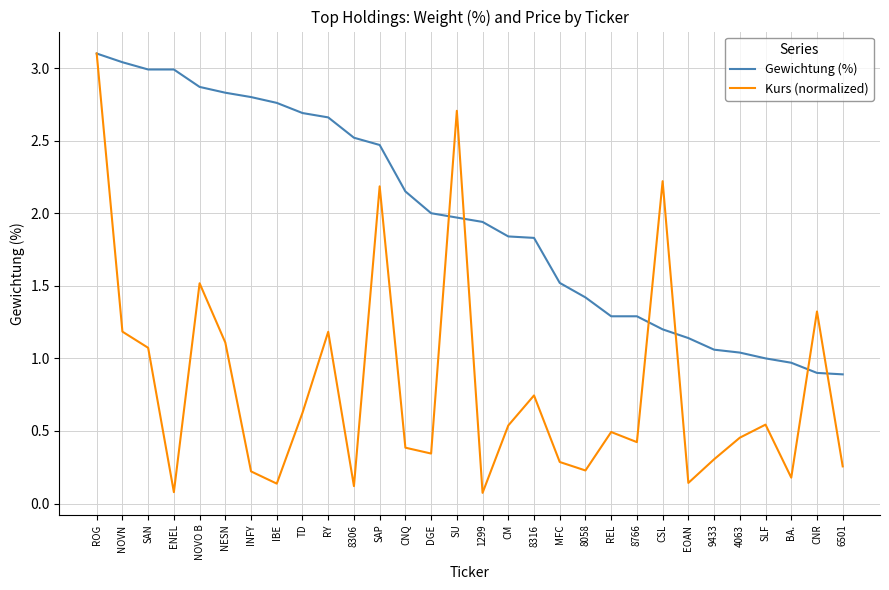

At which category does the chart reach its peak across all series?

ROG